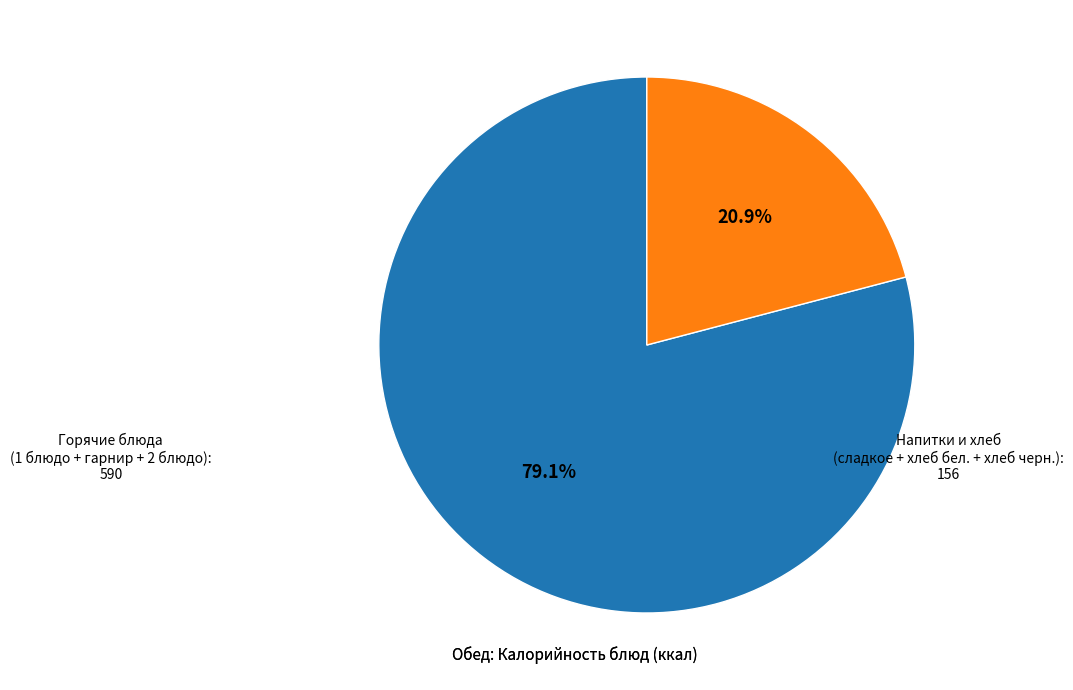

Between Горячие блюда (1 блюдо + гарнир + 2 блюдо) and Напитки и хлеб (сладкое + хлеб бел. + хлеб черн.), which is larger?

Горячие блюда (1 блюдо + гарнир + 2 блюдо)